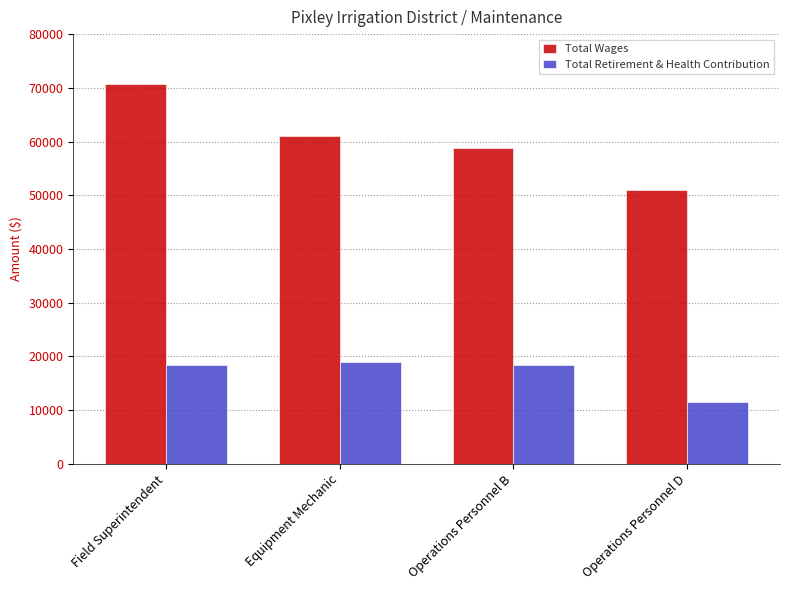

Which series changed the most between Field Superintendent and Operations Personnel D?

Total Wages